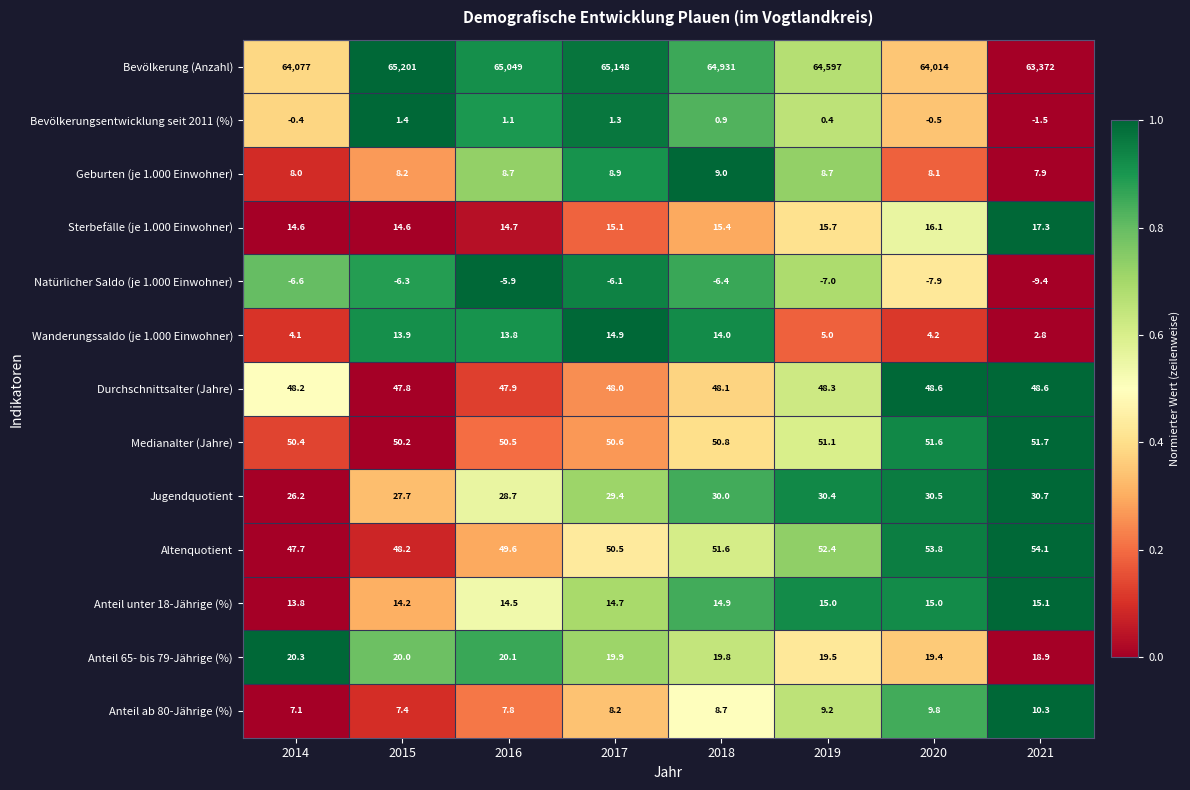

Is it true that Sterbefälle (je 1.000 Einwohner) equals 7.4 at 2019?

False